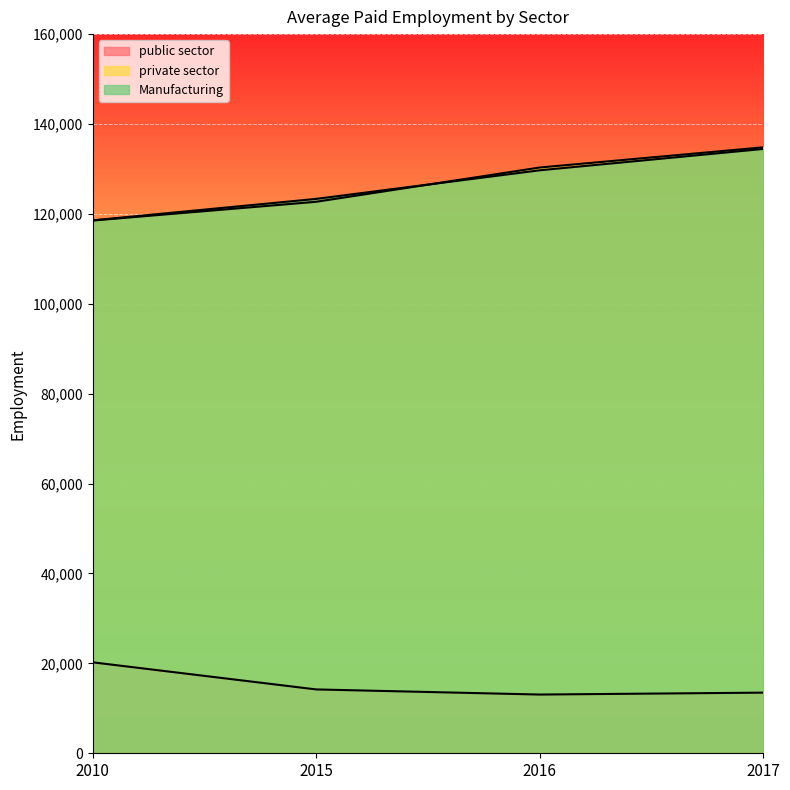

True or false: Manufacturing has more than 2 points higher than both neighbors.

False